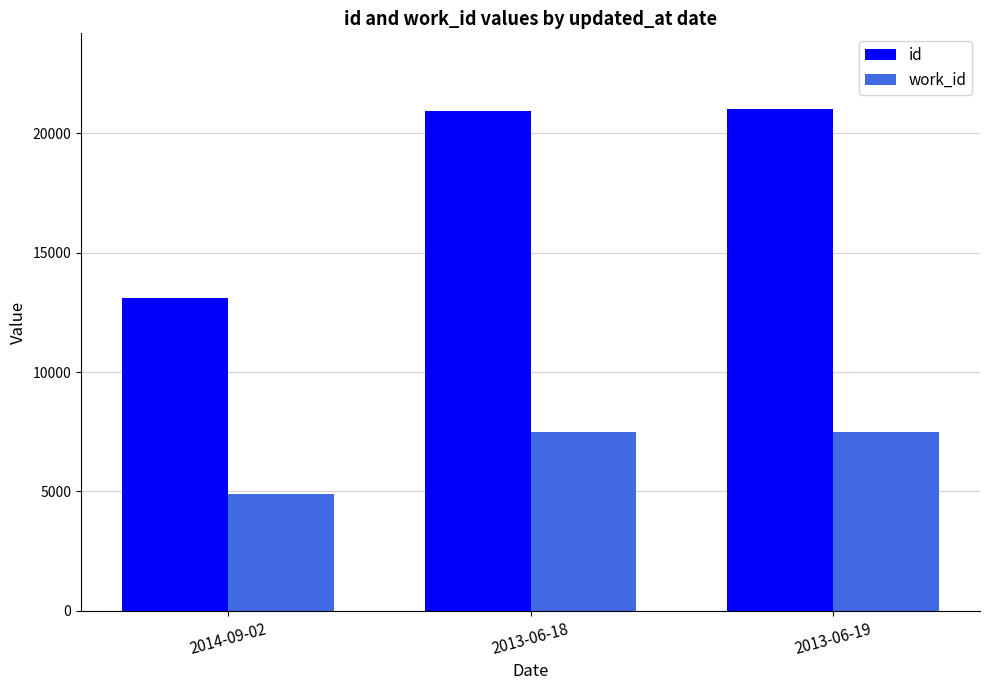

What is the minimum value for id?

13108